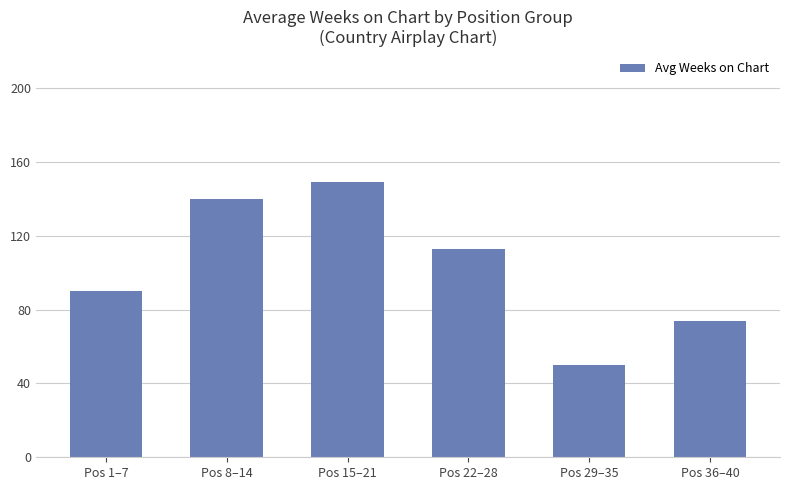

What is the label of the 3rd bar from the right?

Pos 22–28